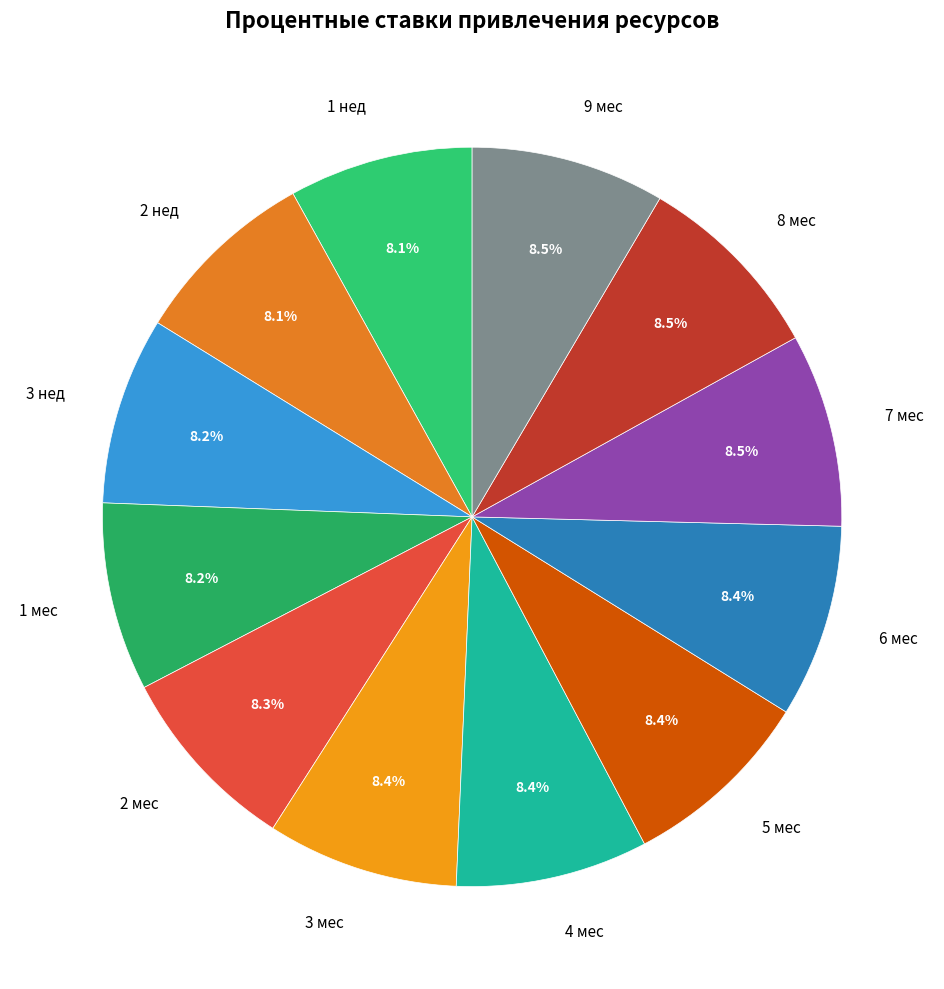

To the nearest percent, what is the average slice percentage?

8%